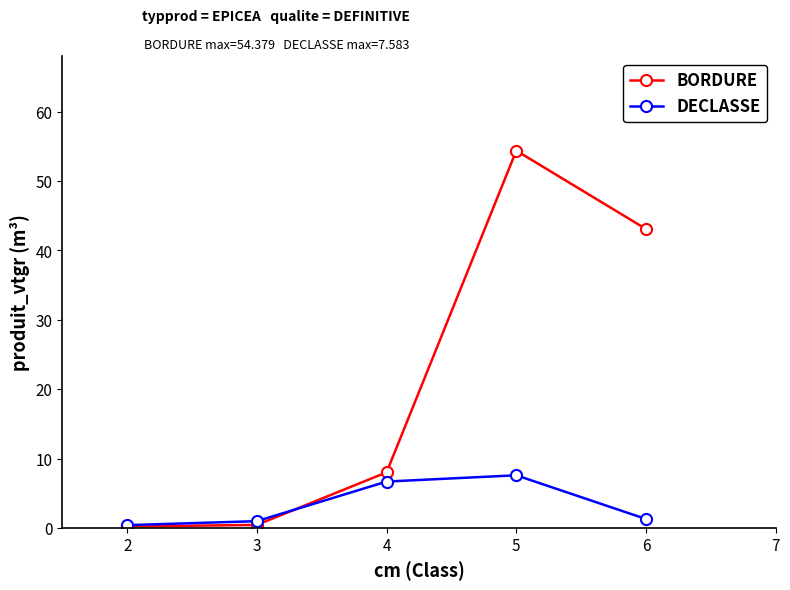

What are all the series names shown in the legend?

BORDURE, DECLASSE